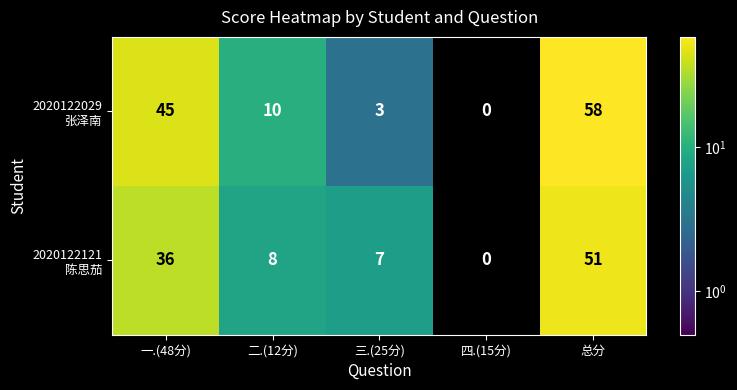

At which category is the sum across all series the highest?

总分